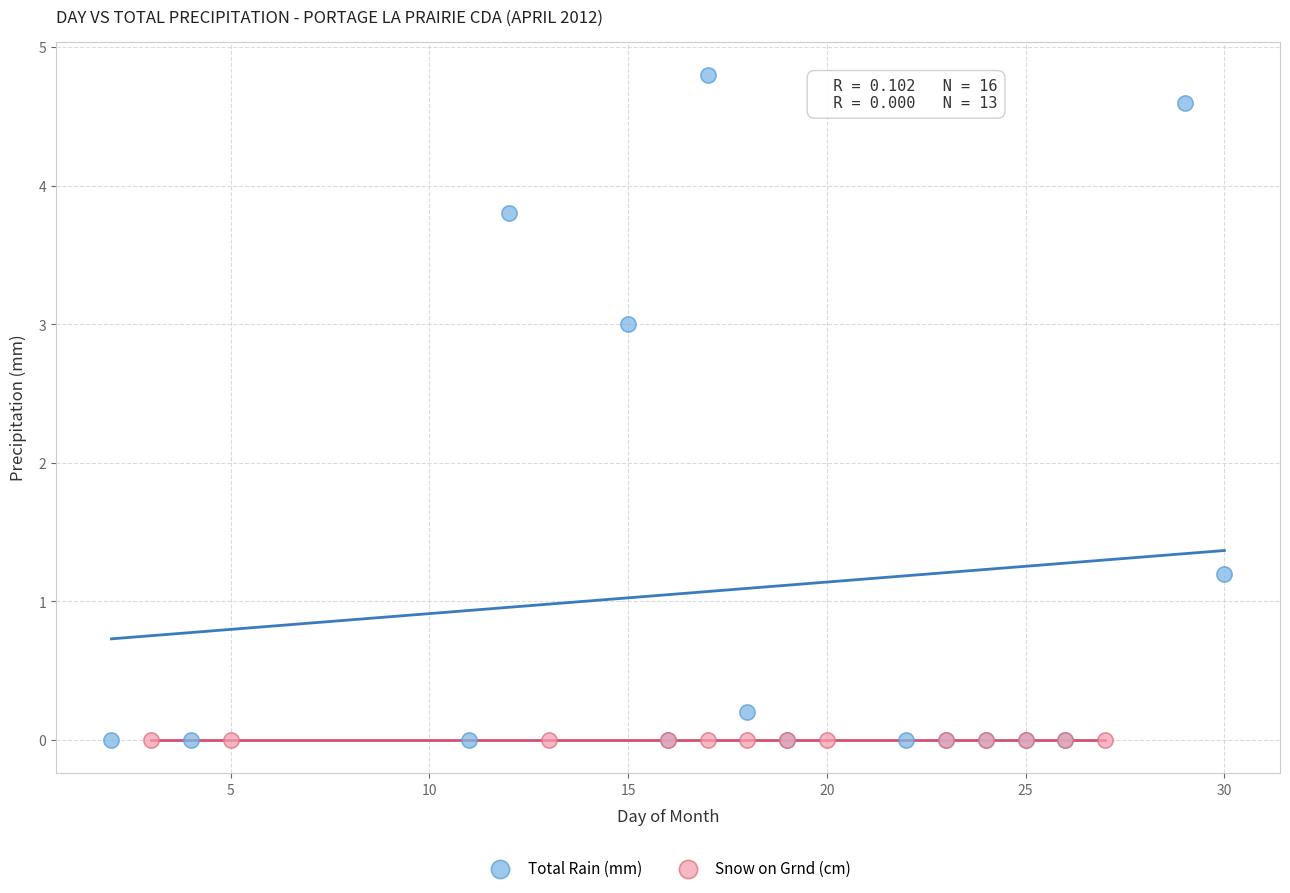

What are all the series names shown in the legend?

Total Rain (mm), Snow on Grnd (cm)